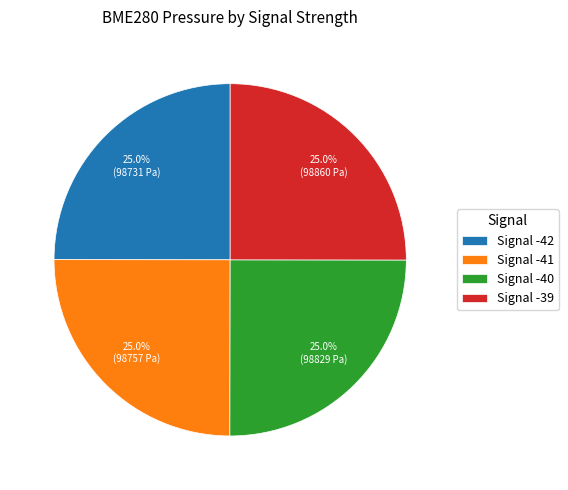

What percentage is NOT represented by Signal -40?

75.0%